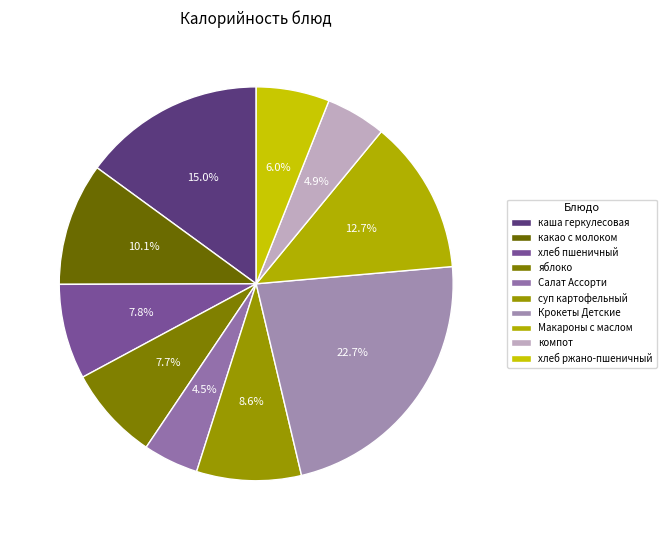

To the nearest percent, what is the difference between the largest and smallest slice percentages?

18%